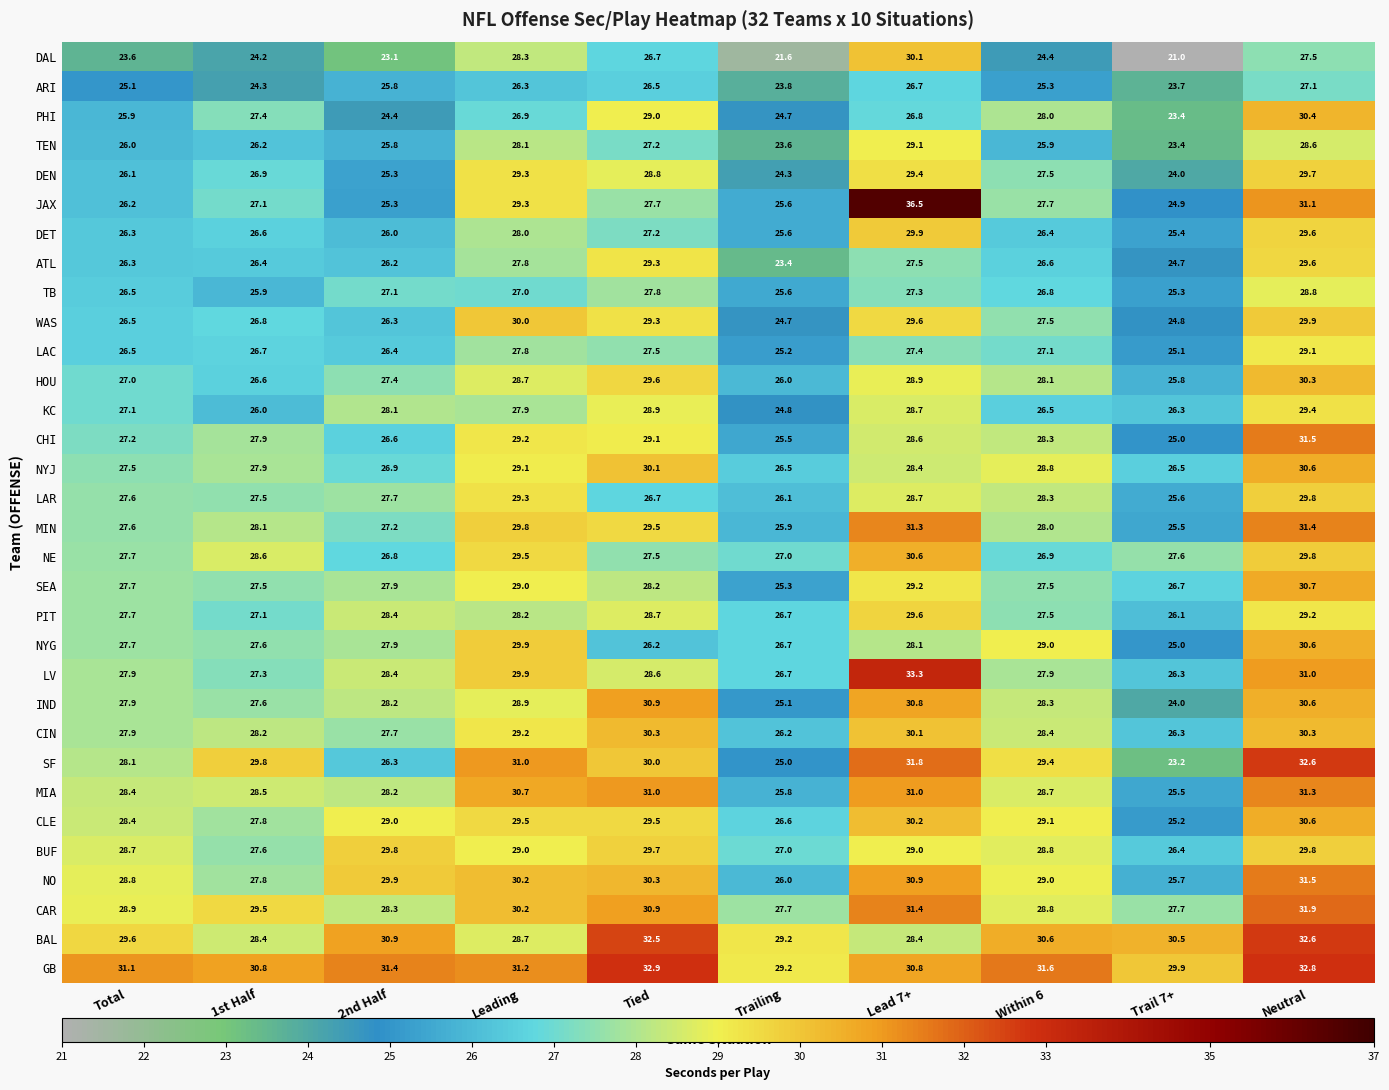

How many values in the MIA series exceed 28?

8